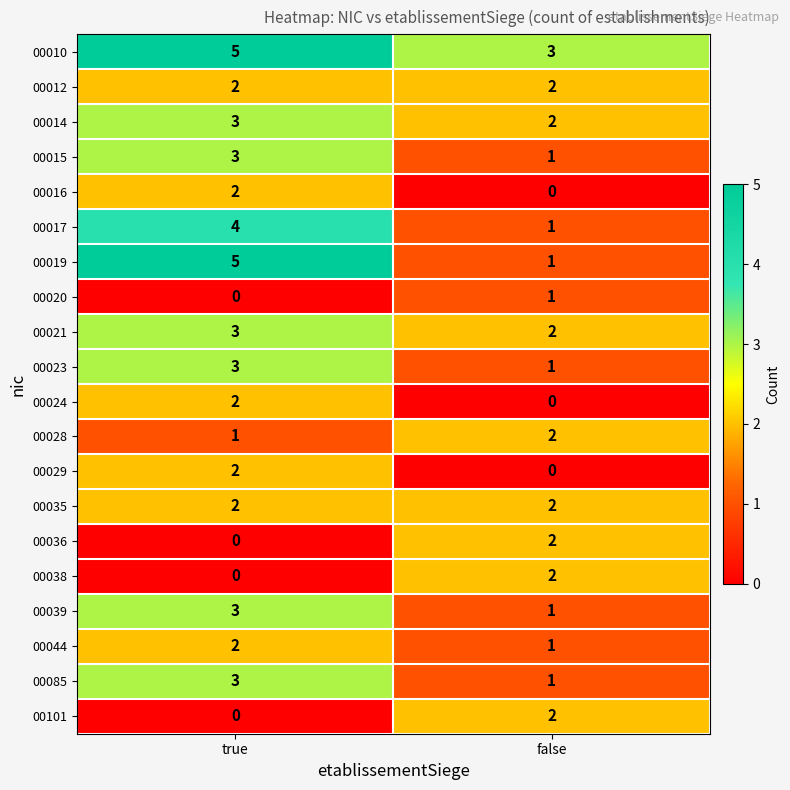

Rank the categories by 00015 value from lowest to highest.

false, true